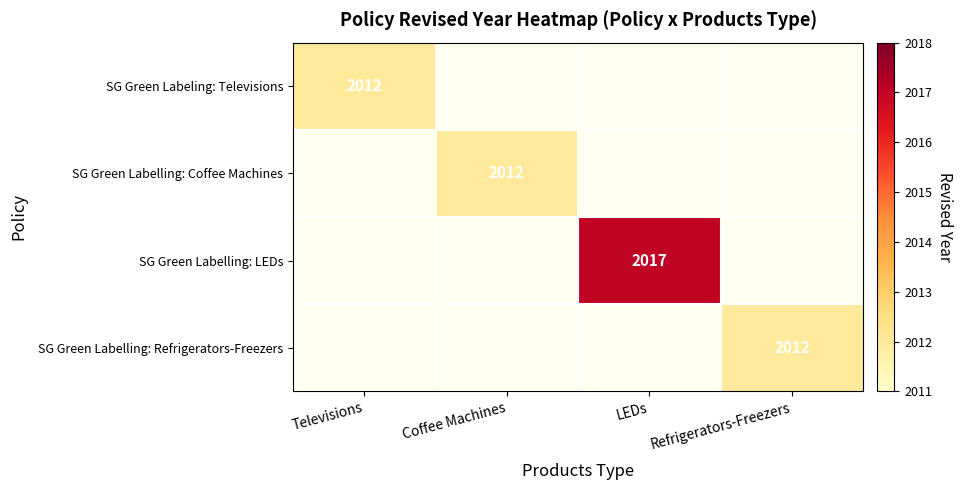

Between Televisions and Refrigerators-Freezers, which is larger?

Refrigerators-Freezers